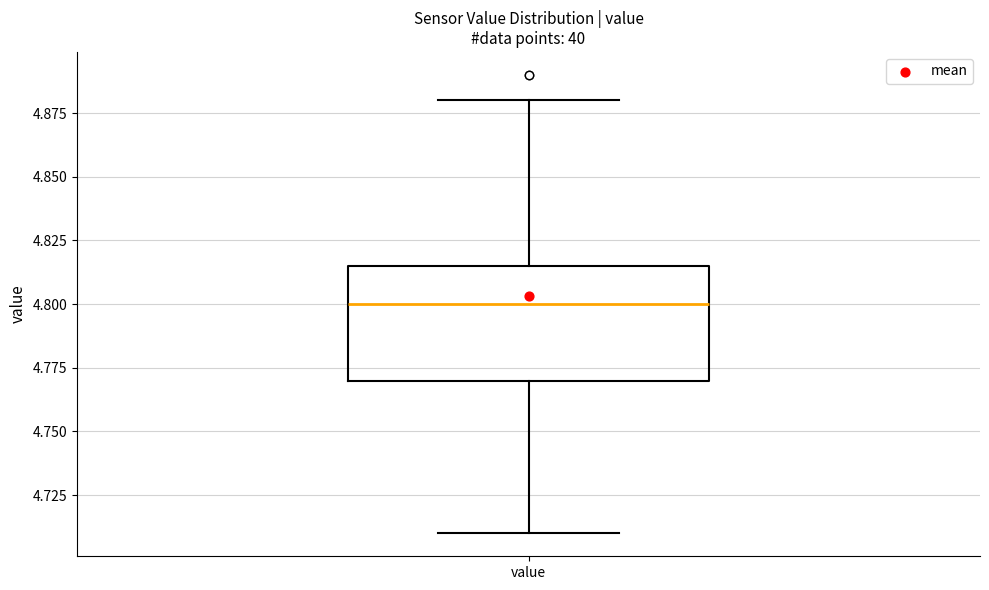

Transcribe this box plot: give where the median line is, the range the box spans, and where the two whiskers end, as read against the y-axis. The values are not printed on the chart, so give them approximately, as read against the axis.

median 4.800, box 4.770 to 4.815, whiskers 4.710 to 4.880